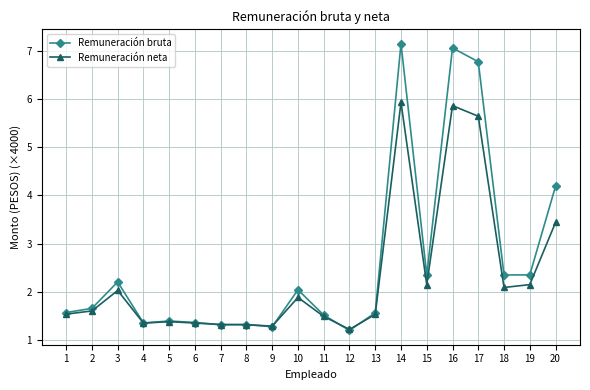

True or false: Remuneración neta has more than 2 points higher than both neighbors.

True